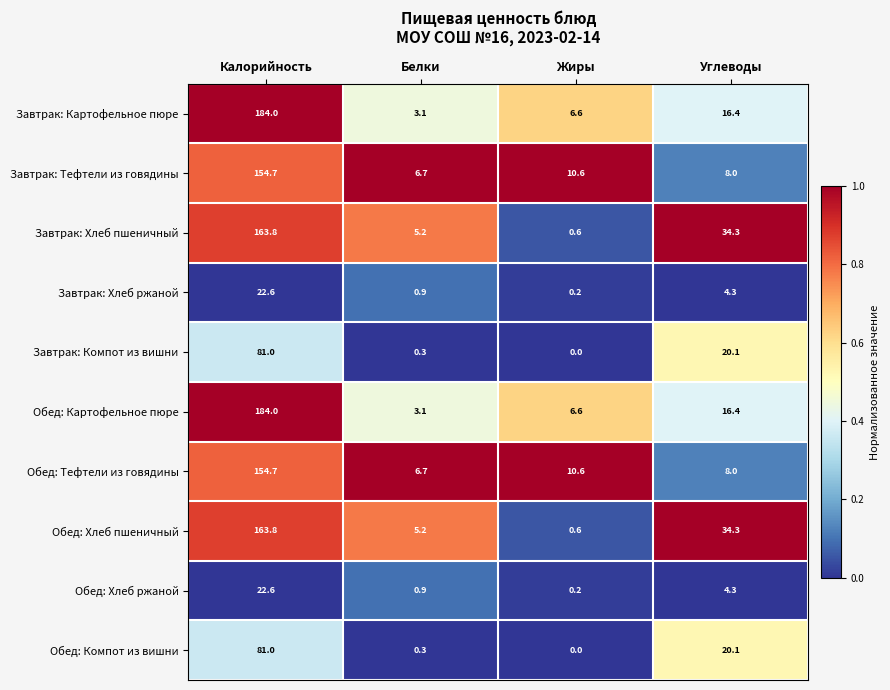

What is the difference between the maximum and minimum values in the Завтрак: Хлеб ржаной series?

22.4